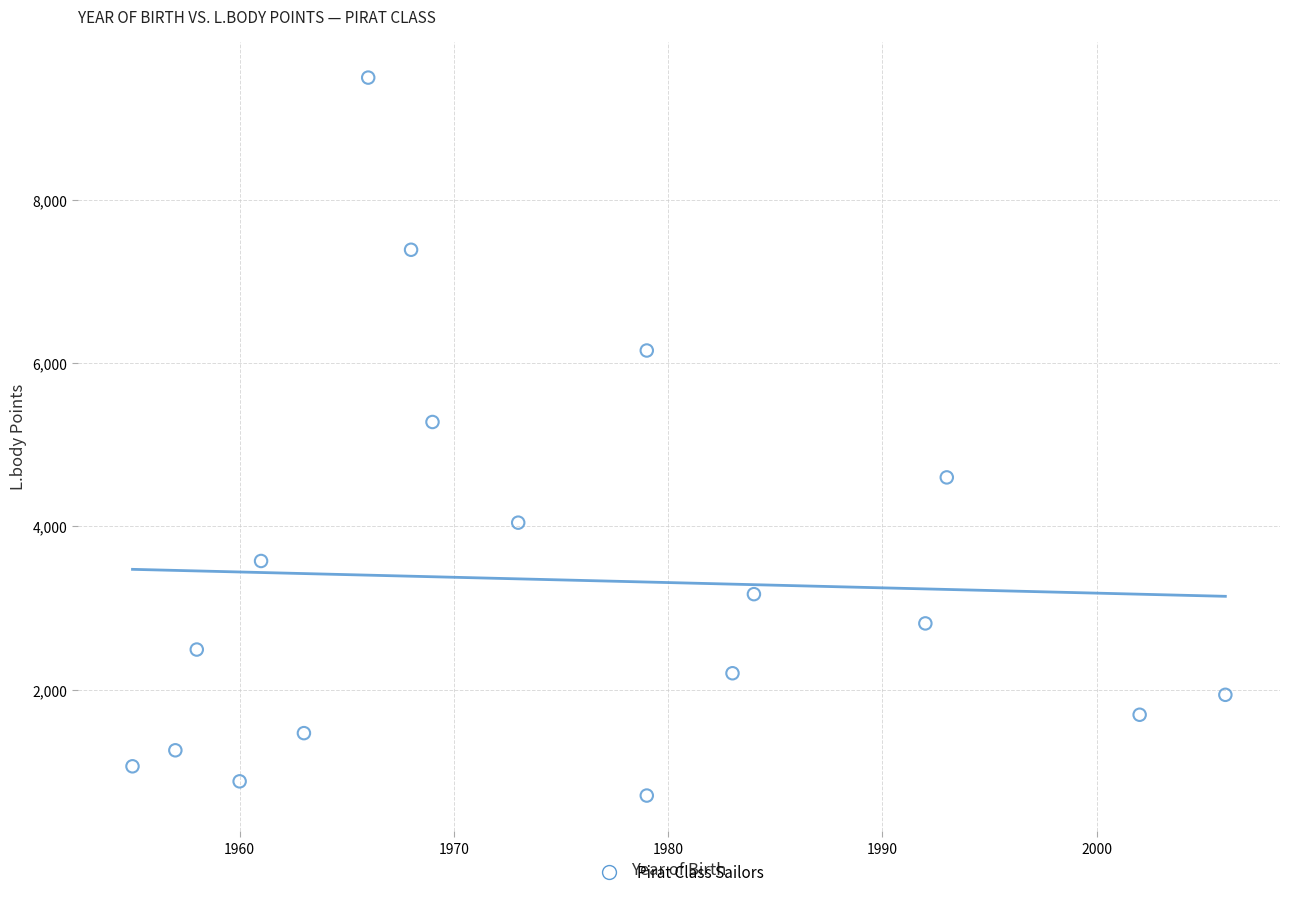

What Y value in the scatter plot is closest to 5100?

5279